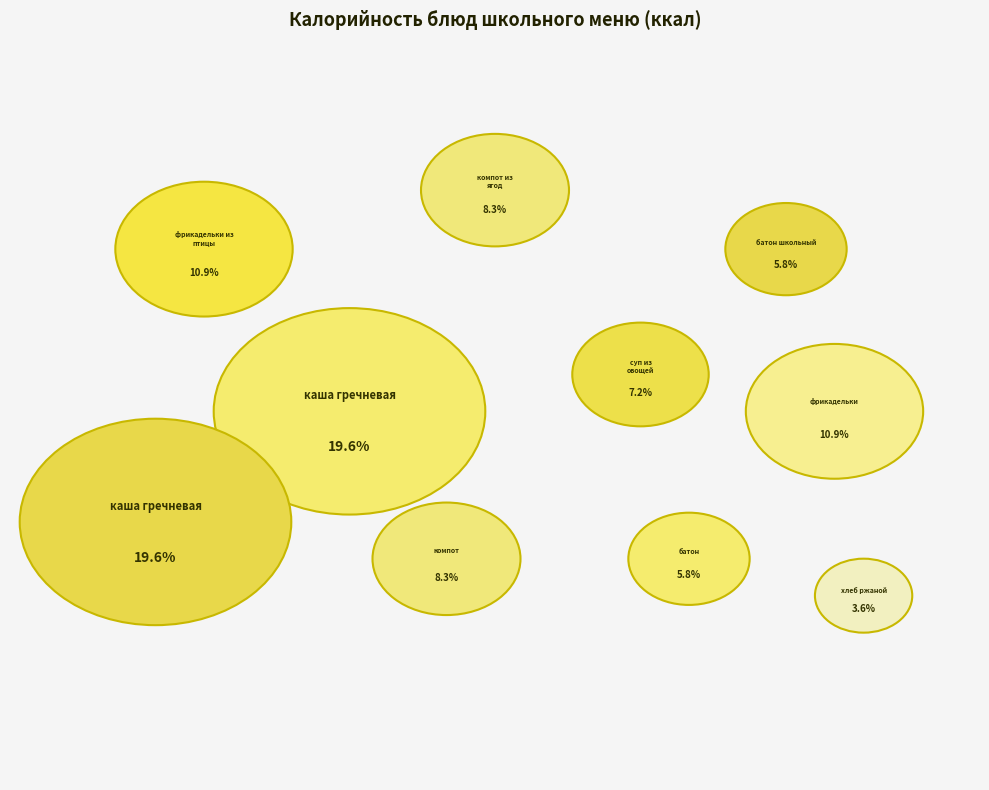

To the nearest percent, what percentage of the pie is хлеб ржаной?

4%